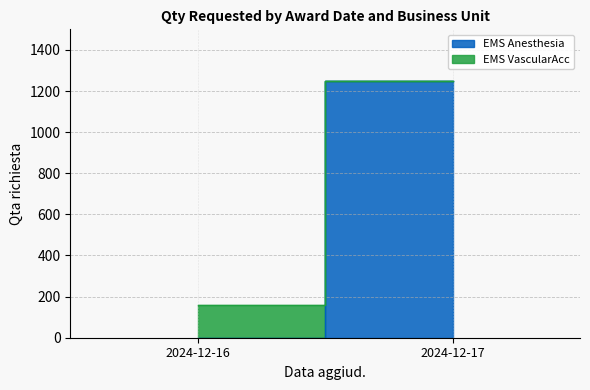

At which category does the chart reach its minimum across all series?

2024-12-17